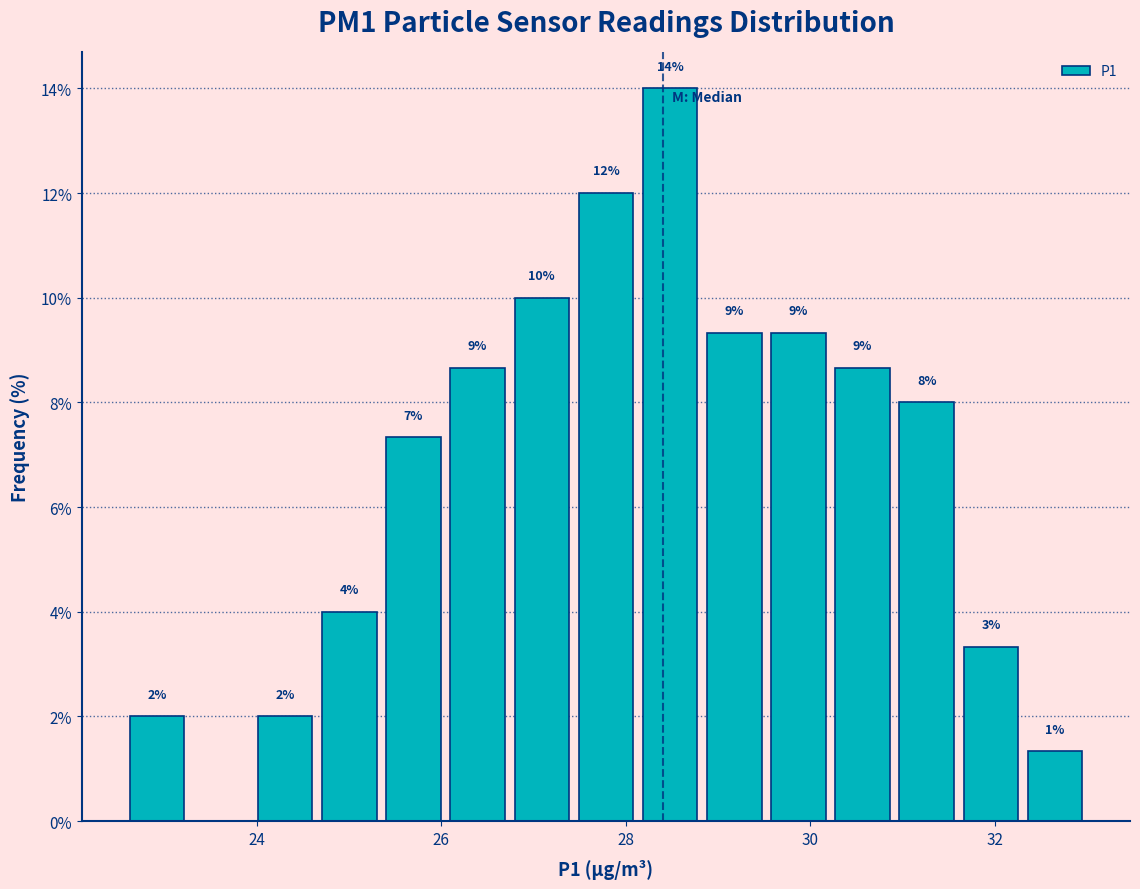

Around what value on the x-axis is the tallest bar? Give the approximate position of its centre, as read against the axis.

28.4